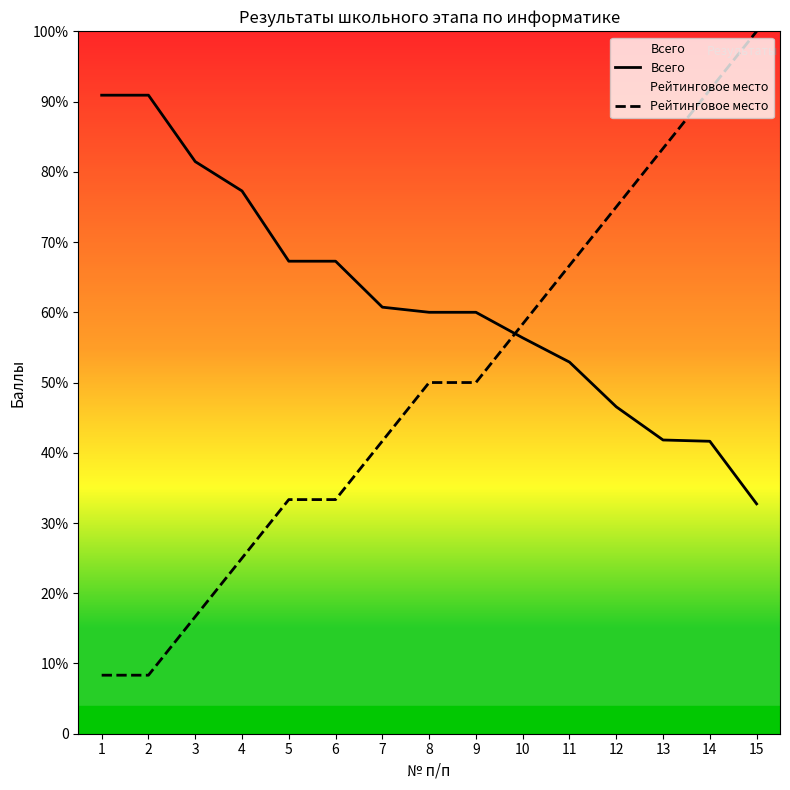

How many data points in Рейтинговое место are above 275?

6